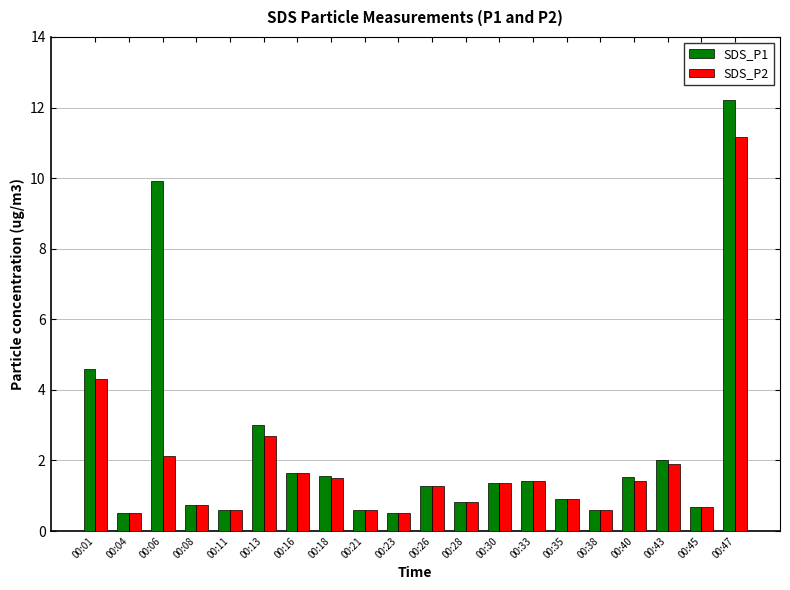

What is the sum of the SDS_P1 values at 00:26 and 00:47?

13.5